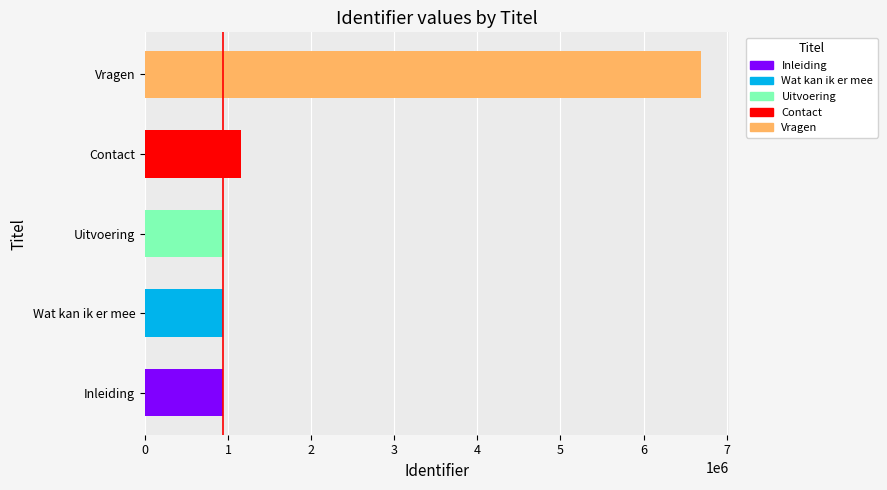

Is it true that the value at Contact is 1793250?

False